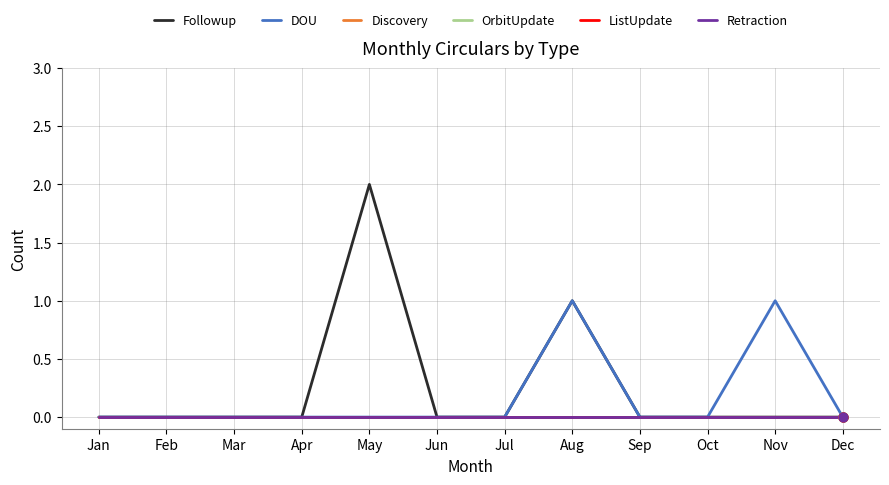

Is this an area chart (filled region under the line)?

No